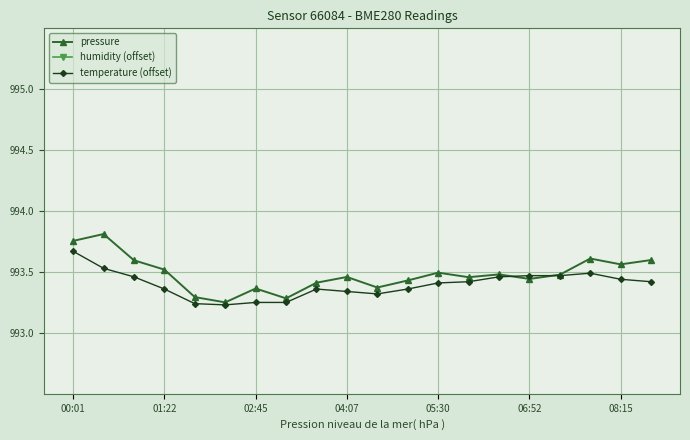

Count the temperature (offset) values in the range 993 to 994.

20